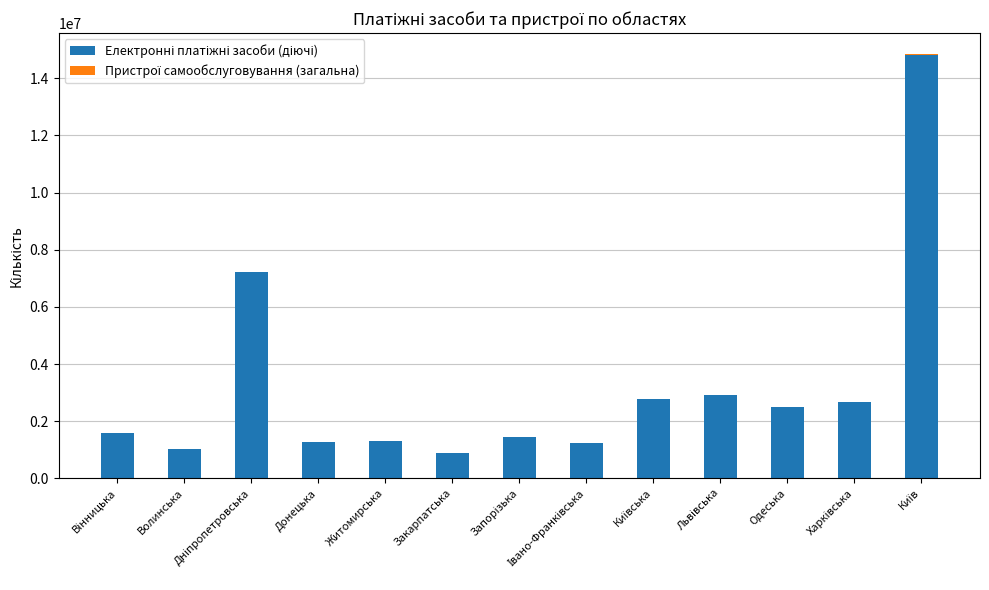

Count the number of categories in the chart.

13